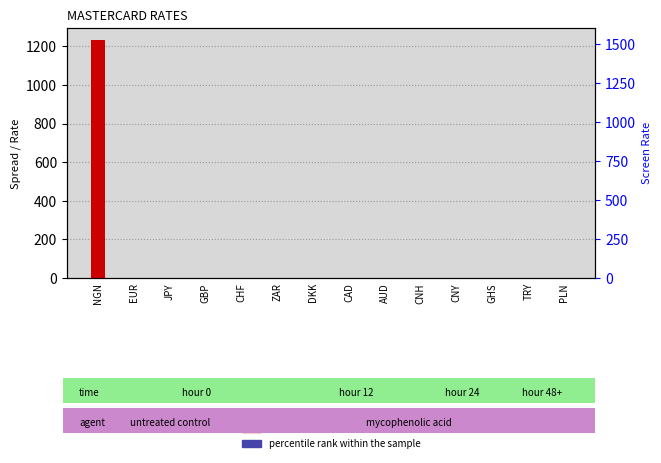

What are all the series names shown in the legend?

transformed count, percentile rank within the sample